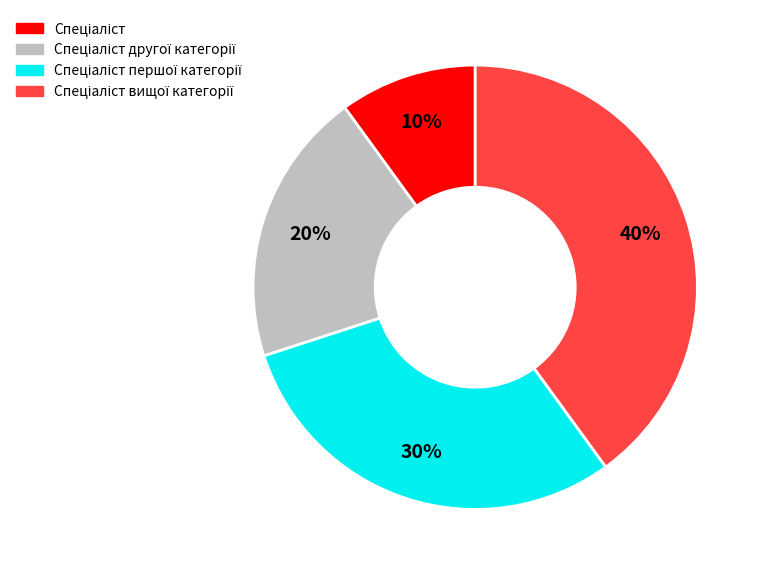

Does any single category account for the majority?

No